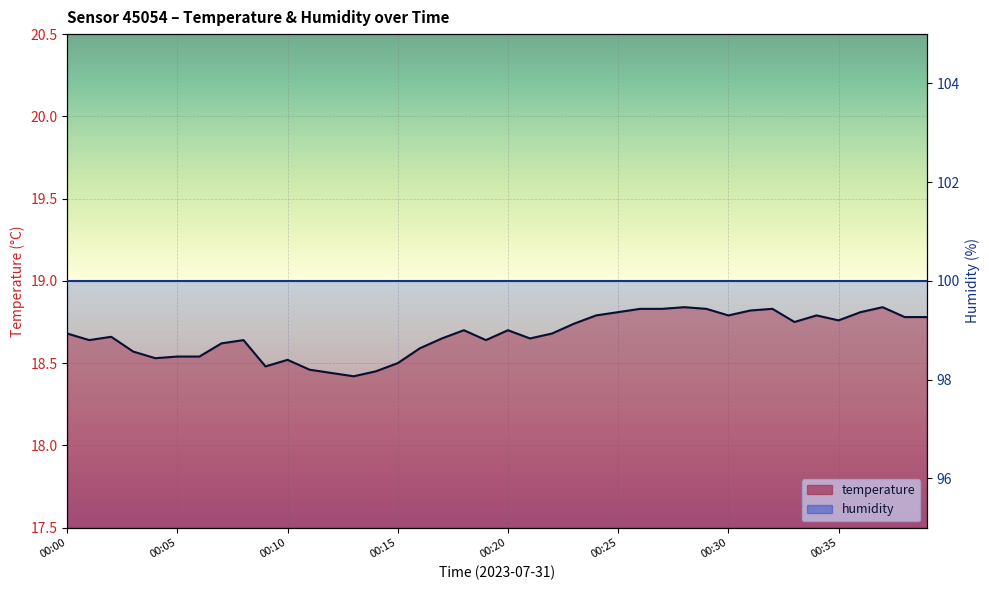

What is the maximum value shown in the chart?

18.8